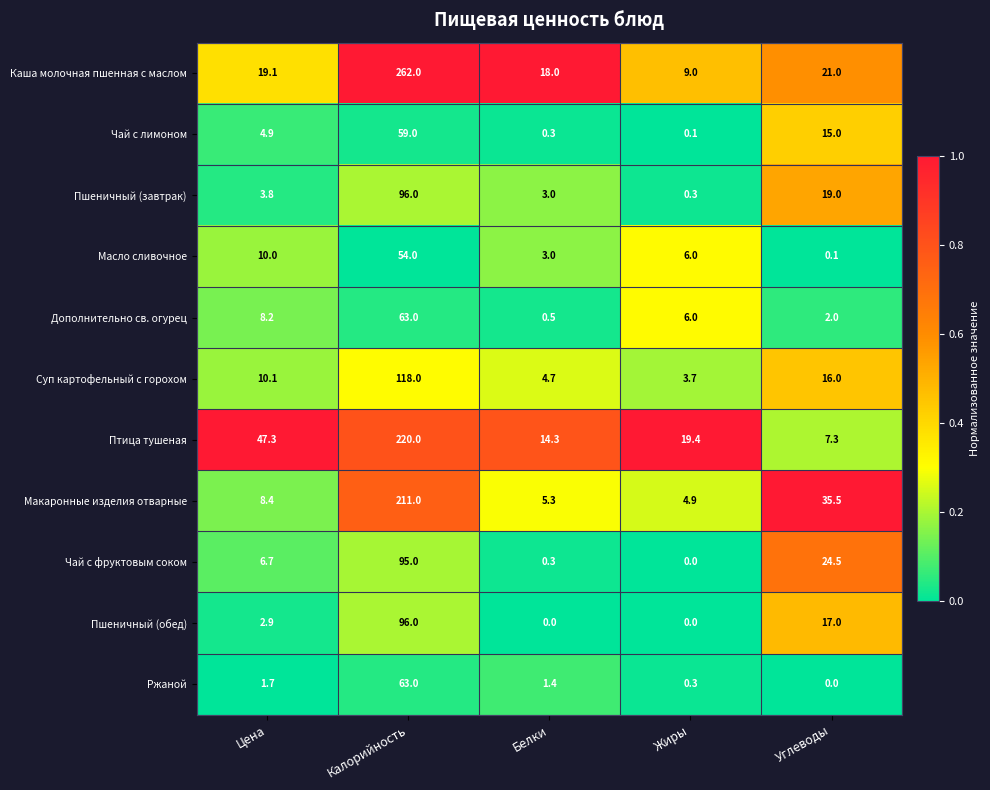

What is the highest value of the Масло сливочное series?

54.0